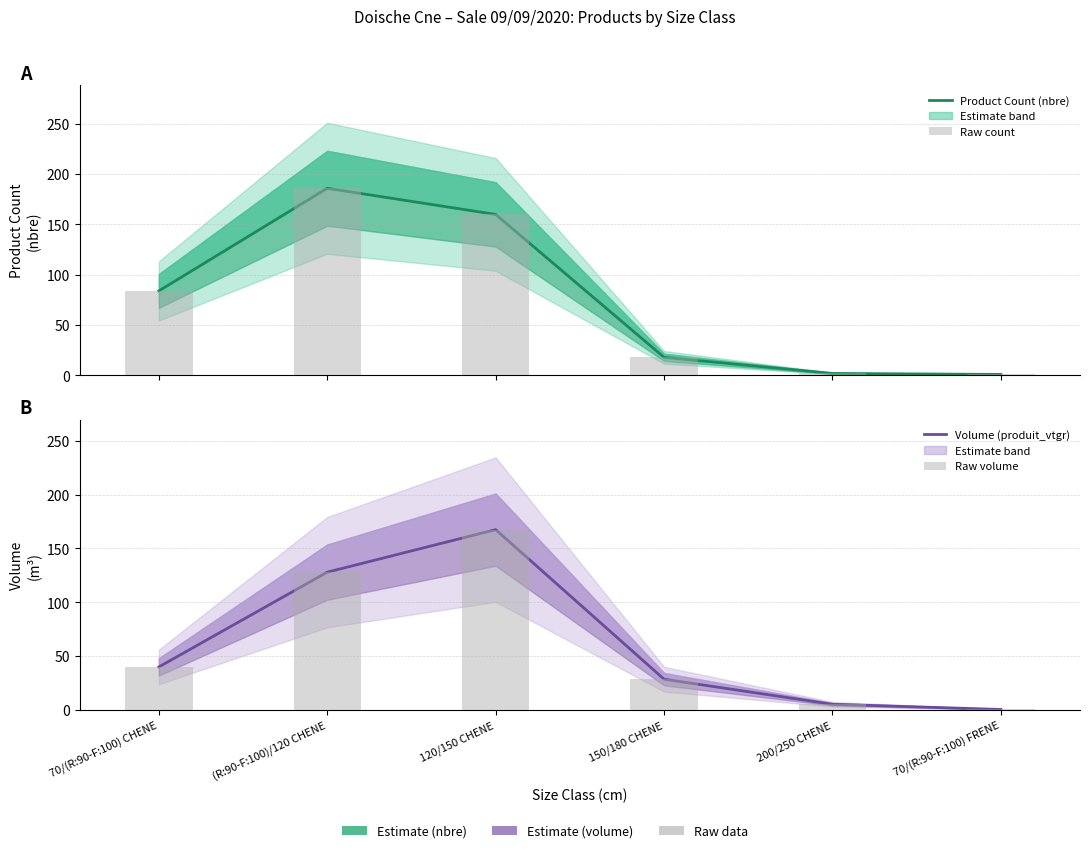

What position from the right is (R:90-F:100)/120 CHENE?

5